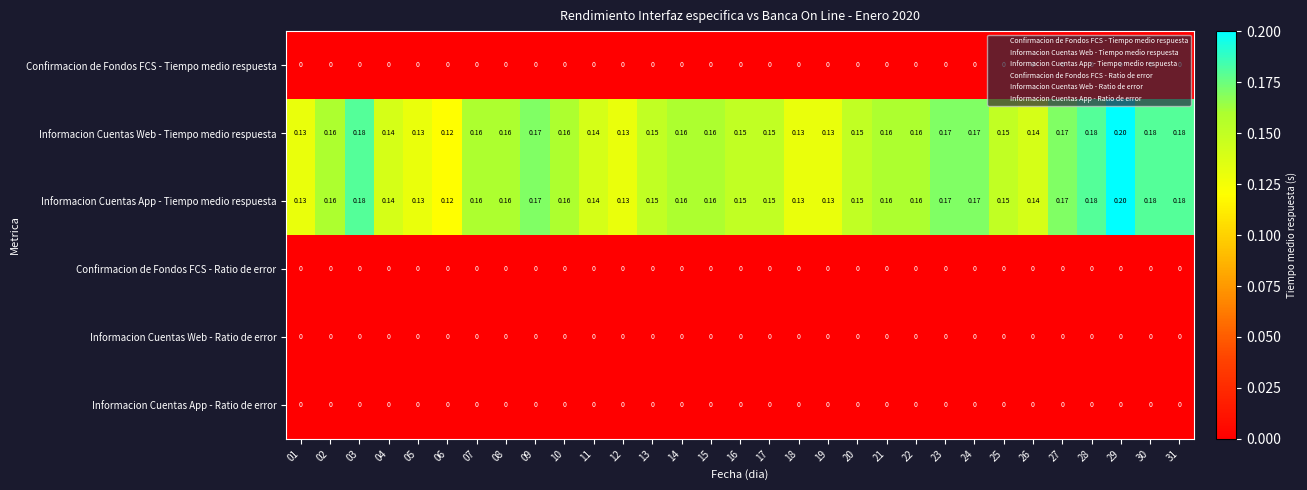

Is the value of Informacion Cuentas Web - Ratio de error at 12 greater than the value of Informacion Cuentas App - Tiempo medio respuesta at 19?

No